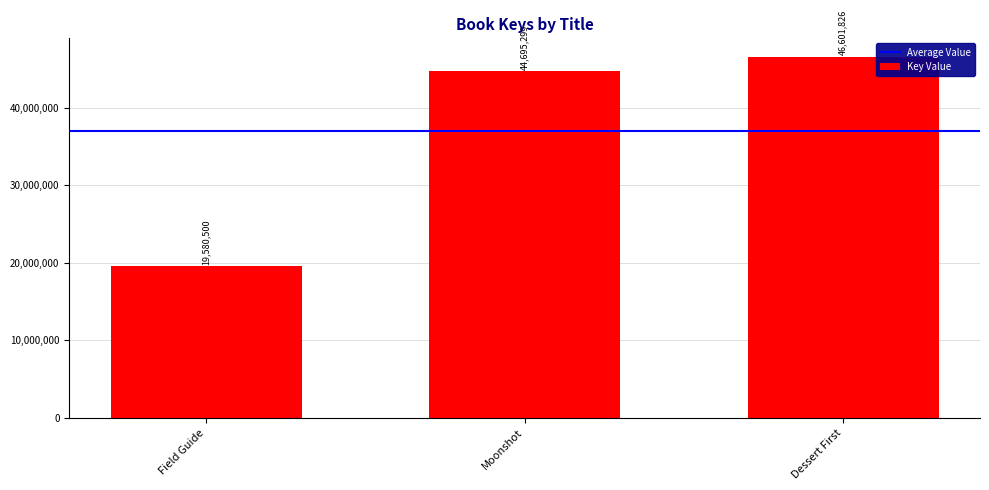

Reading right to left, transcribe all the data shown in this chart.

46601826	44695299	19580500